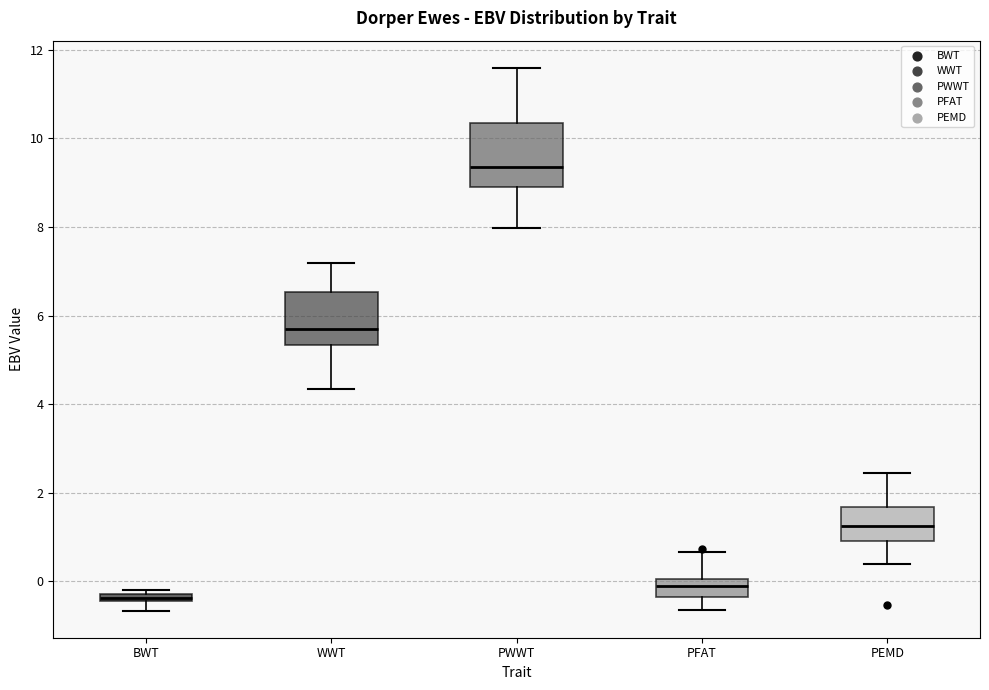

Comparing the boxes themselves (not the whiskers), which one is the tallest?

PWWT